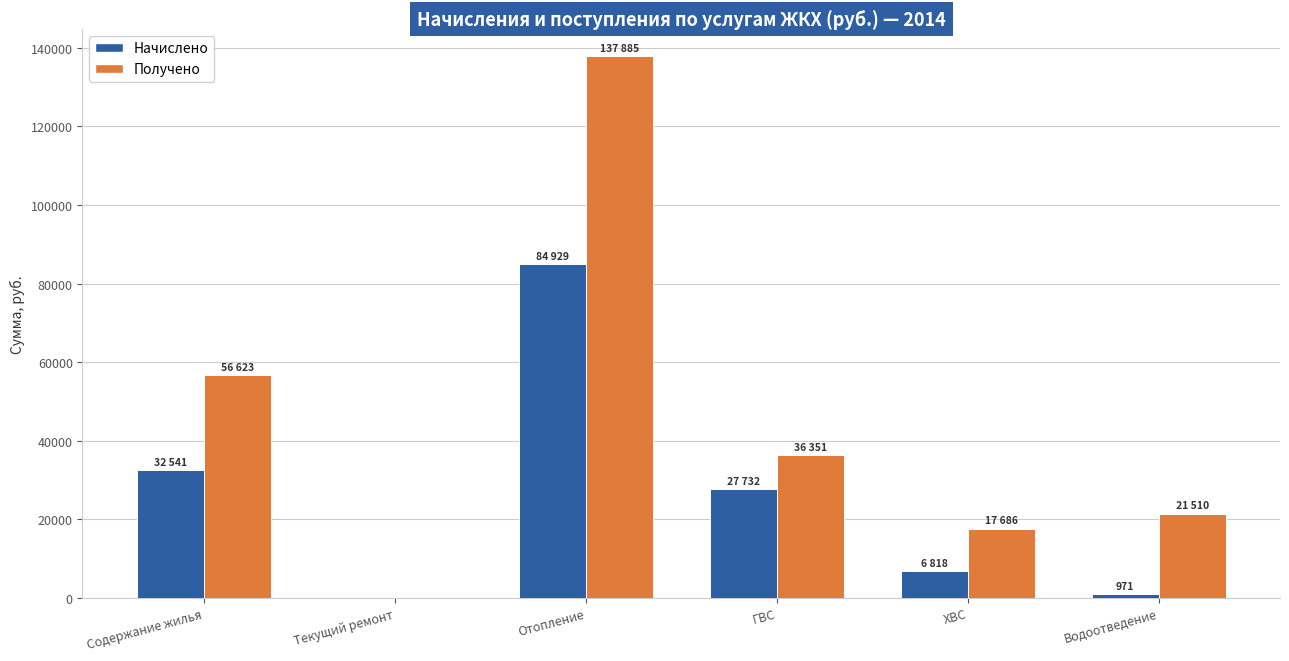

How many groups of bars are there?

6